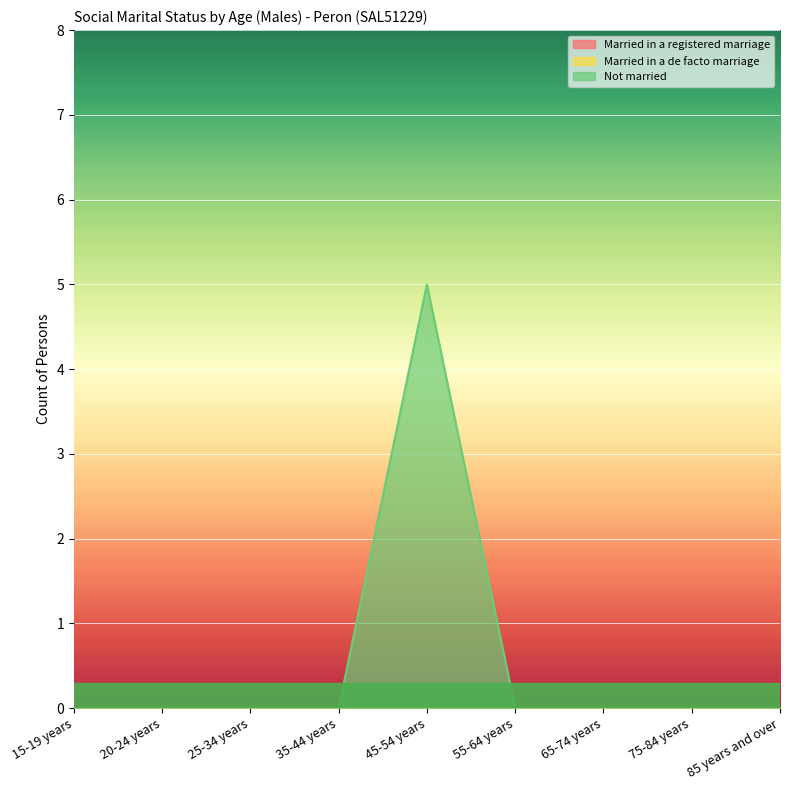

Which series changed the most between 55-64 years and 65-74 years?

Married in a registered marriage